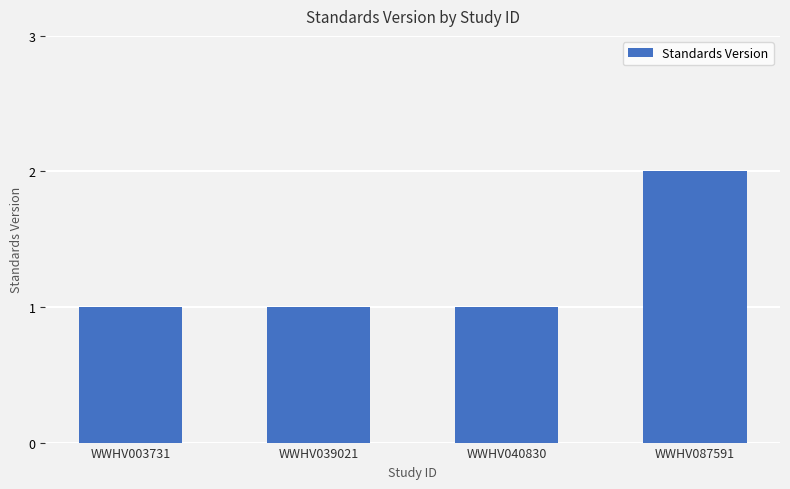

How many categories are shown in the chart?

4